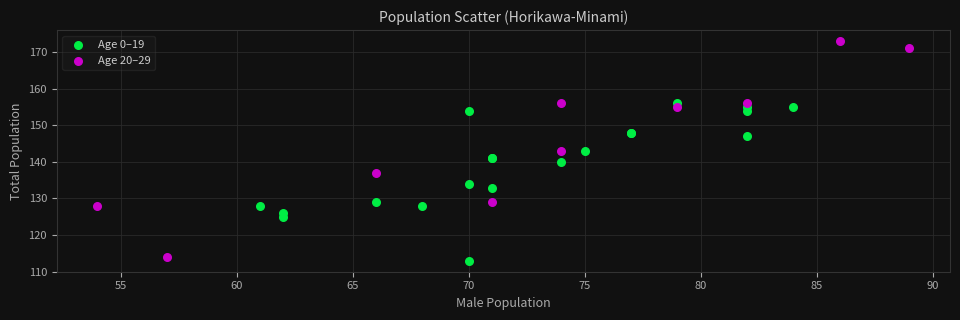

Which series reaches the maximum Y coordinate?

Age 20–29